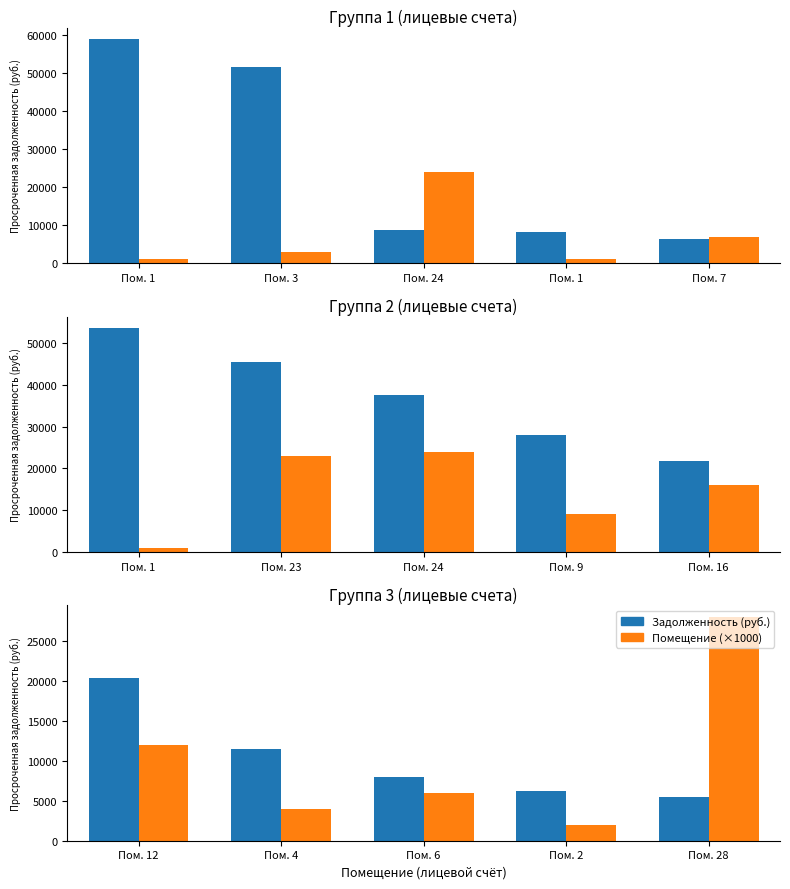

What is the average value of the Помещение (×1000) series?

10400.0